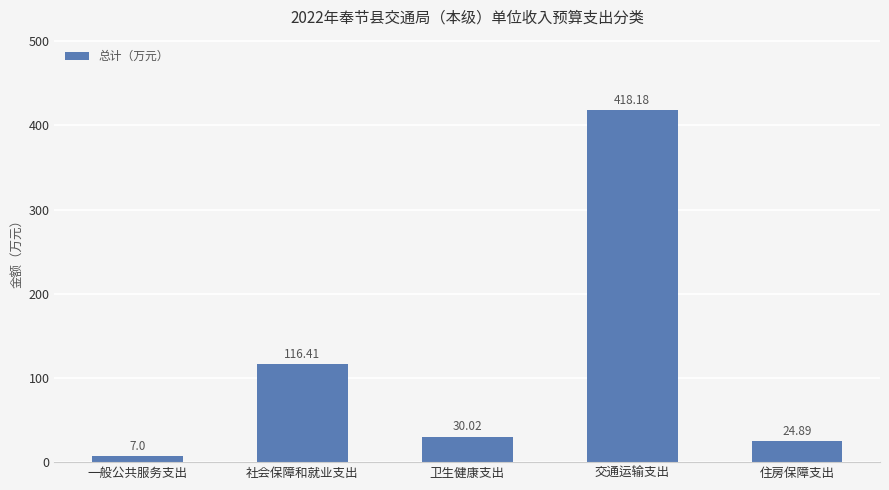

True or false: the data shows 186.6 at 交通运输支出.

False